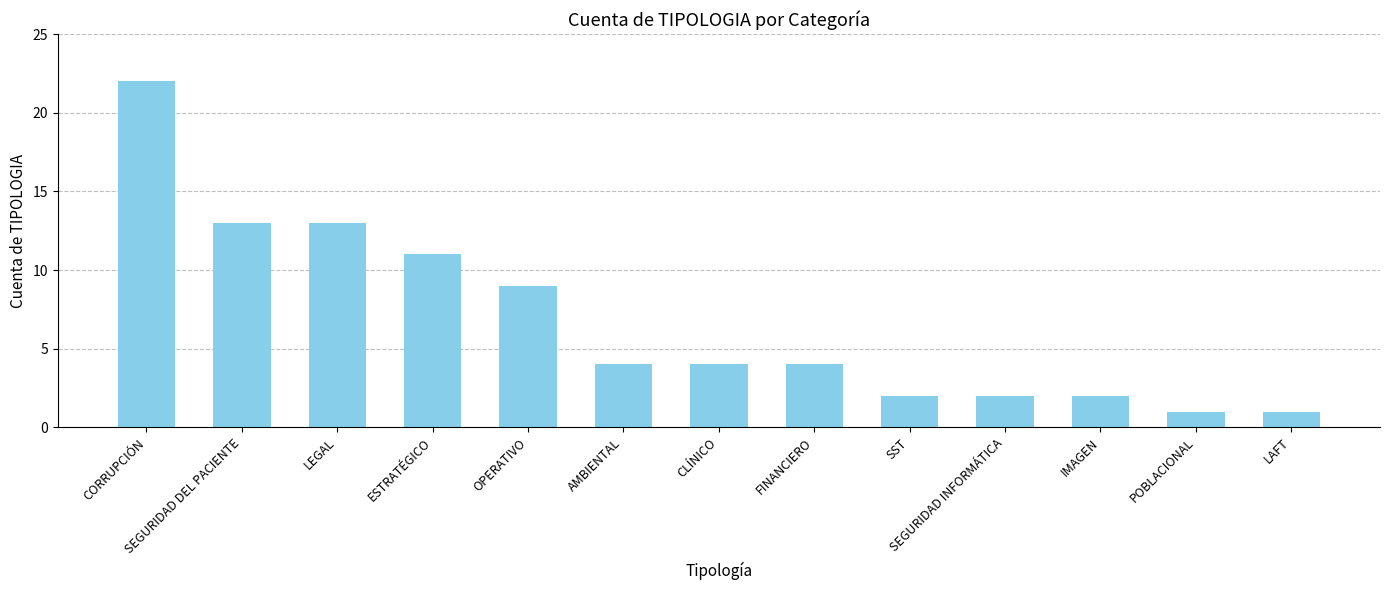

What is the label of the 9th bar from the left?

SST